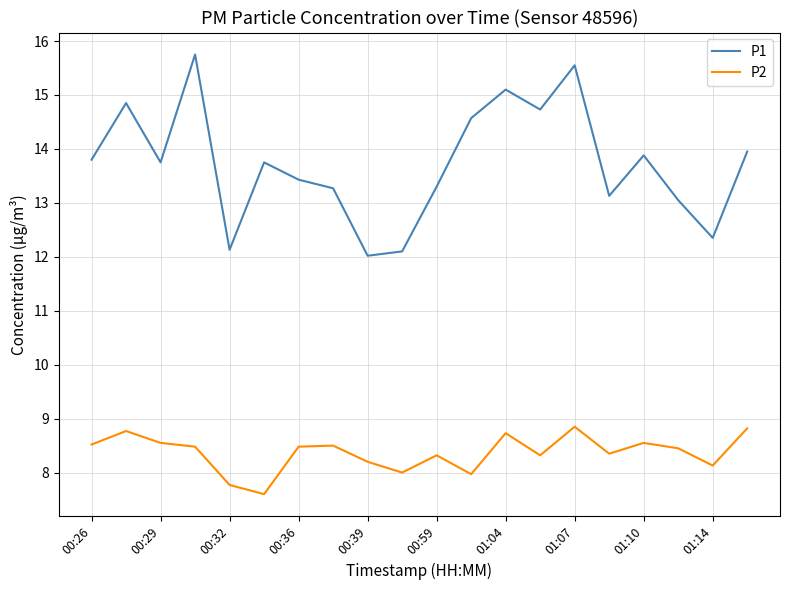

True or false: P2 and P1 intersect in this chart.

False